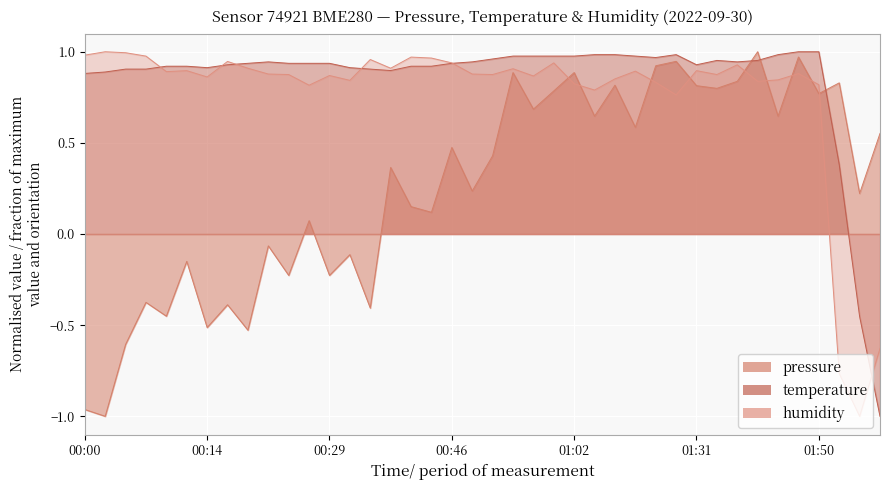

In temperature, how many points are lower than both neighbors (excluding endpoints)?

5